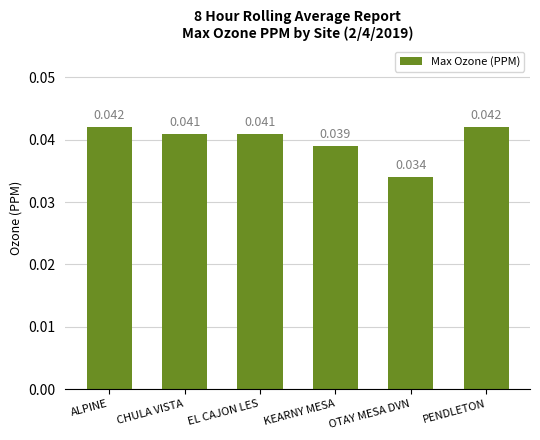

What is the label of the 1st bar from the left?

ALPINE